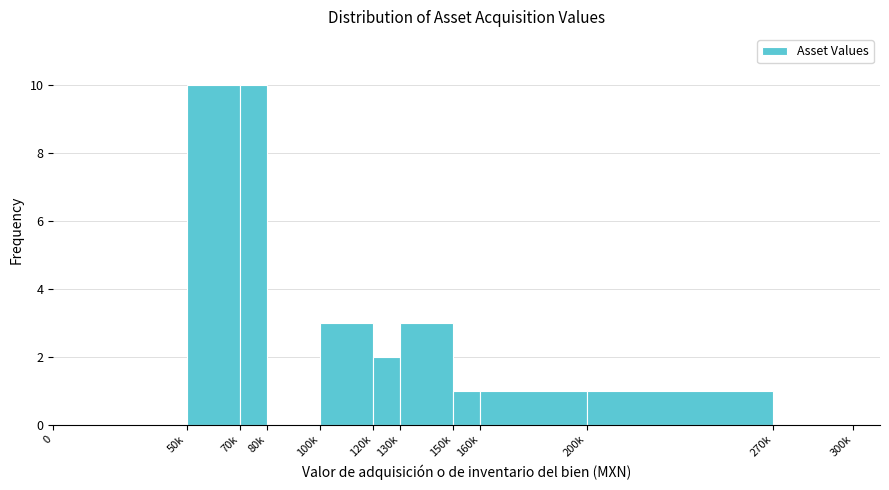

Reading right to left, what are all the values shown in this chart?

270k=0	200k=1	160k=1	150k=1	130k=3	120k=2	100k=3	80k=0	70k=10	50k=10	0=0